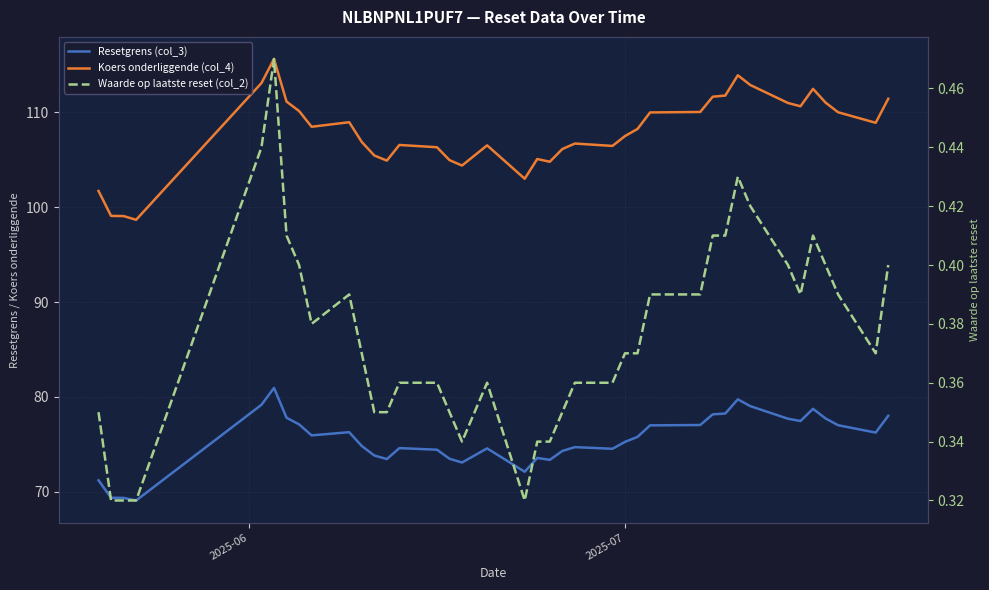

Rank the series by their average value, from lowest to highest.

Waarde op laatste reset (col_2), Resetgrens (col_3), Koers onderliggende (col_4)